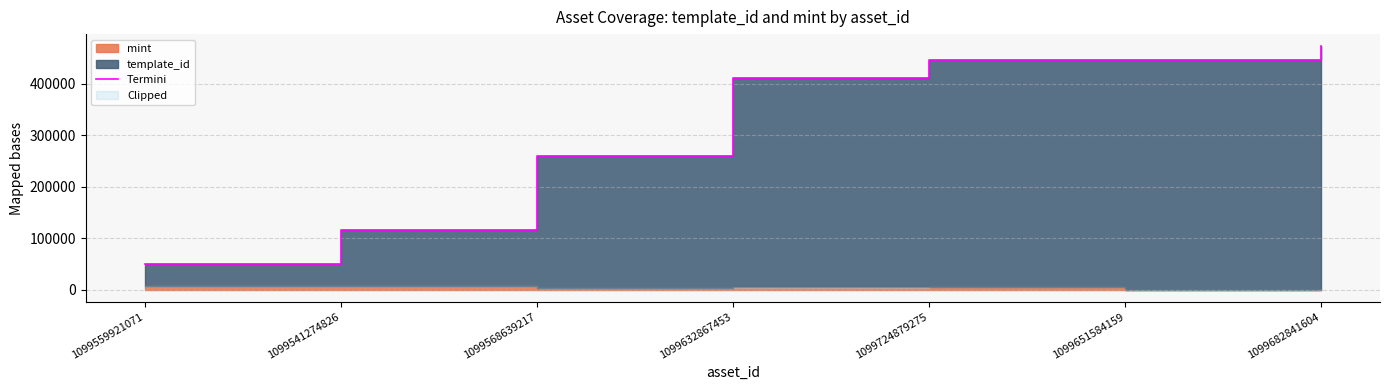

What is the smallest value displayed?

49170